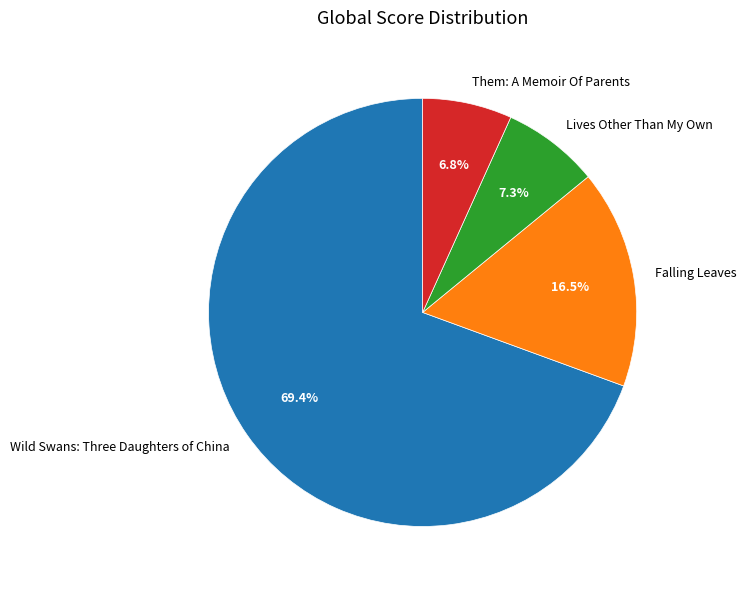

Does any single category account for the majority?

Yes